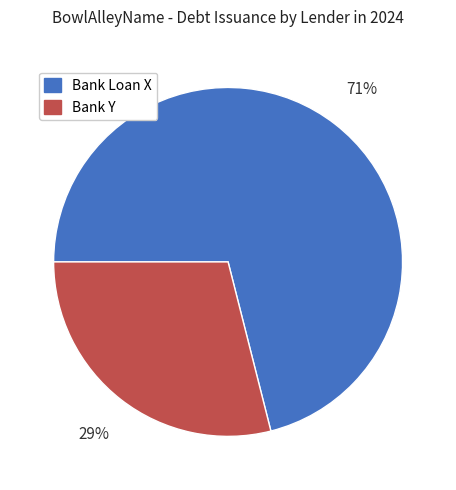

Rank the categories by value from lowest to highest.

Bank Y, Bank Loan X